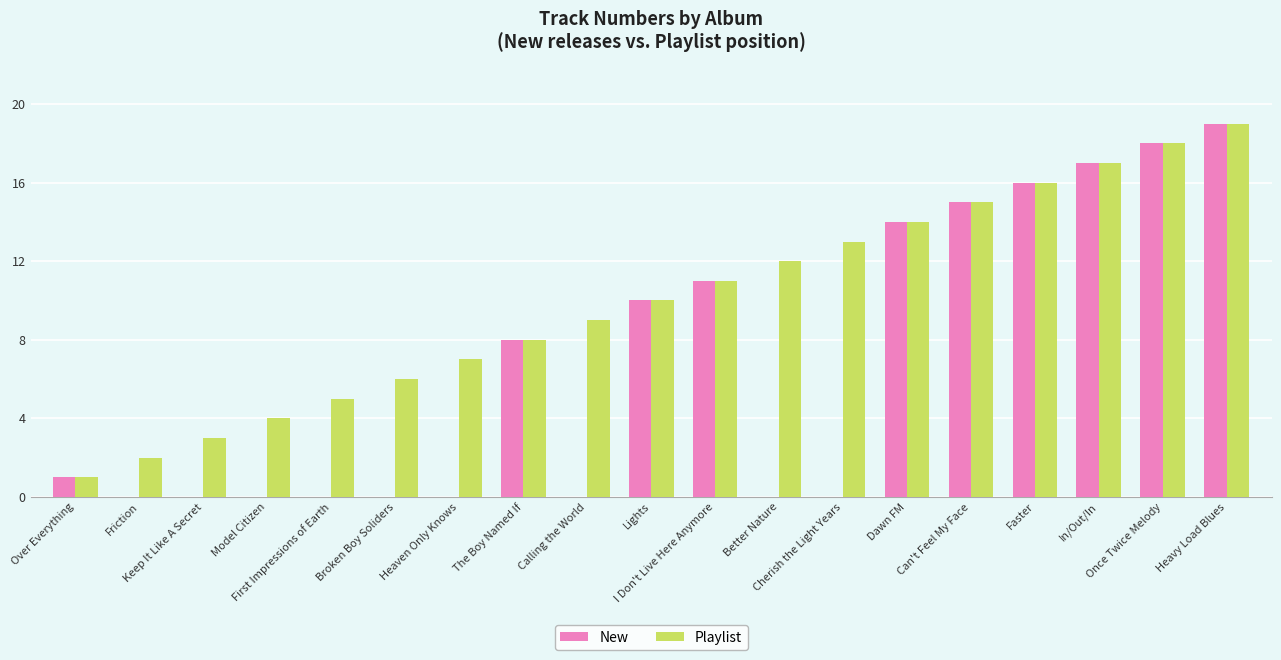

What are all the series names shown in the legend?

New, Playlist